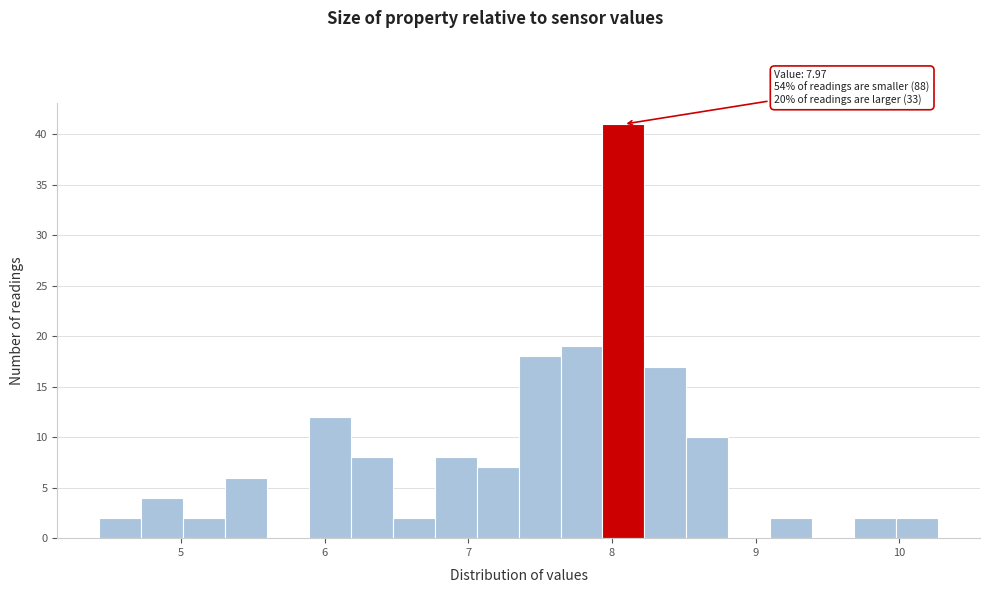

Read against the x-axis, roughly where is the centre of the tallest bar?

8.1